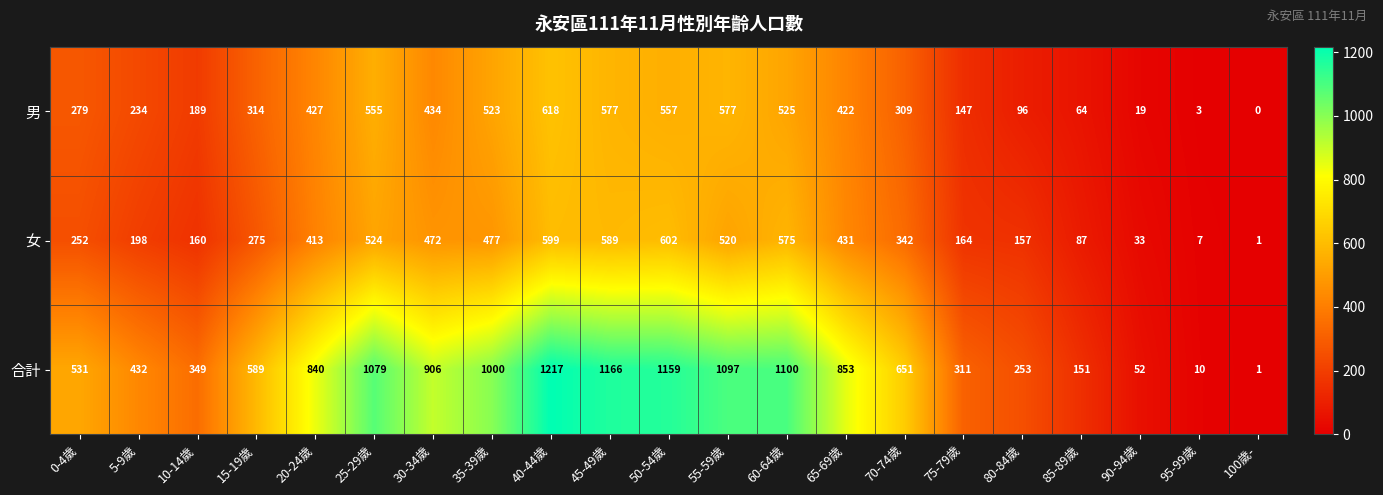

What is the difference between the second highest and minimum values in the 女 series?

598